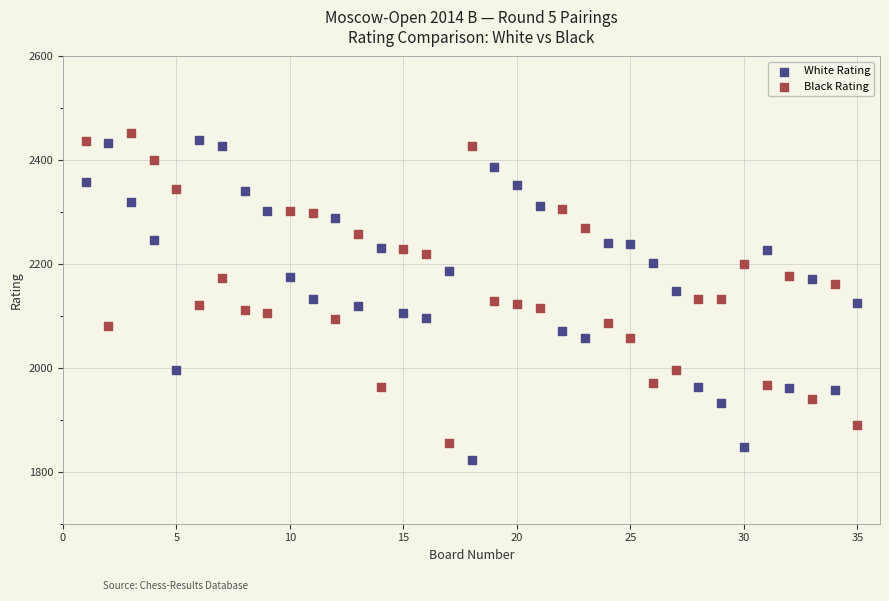

Which series has the widest spread of Y values?

White Rating